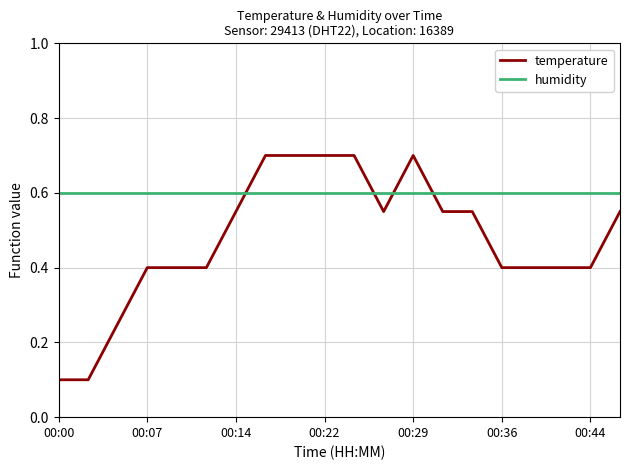

Which series has the widest spread of values?

temperature